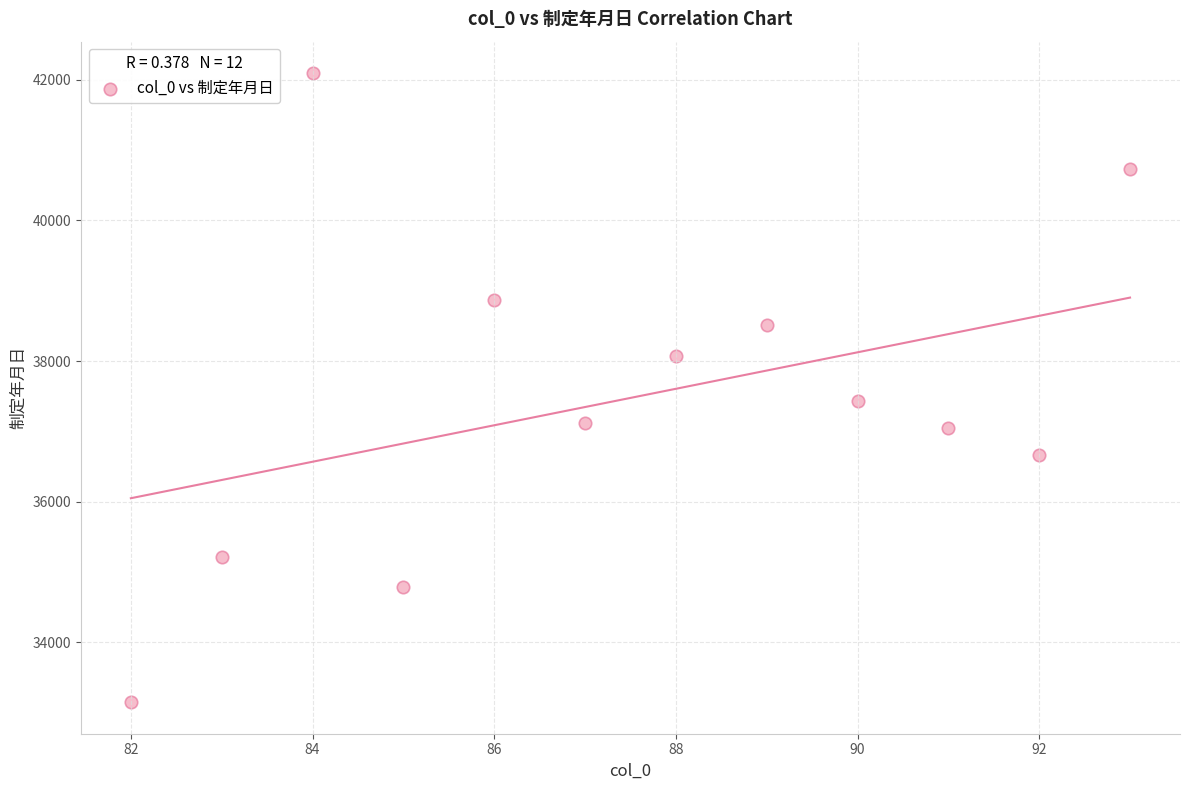

What is the average Y value?

37476